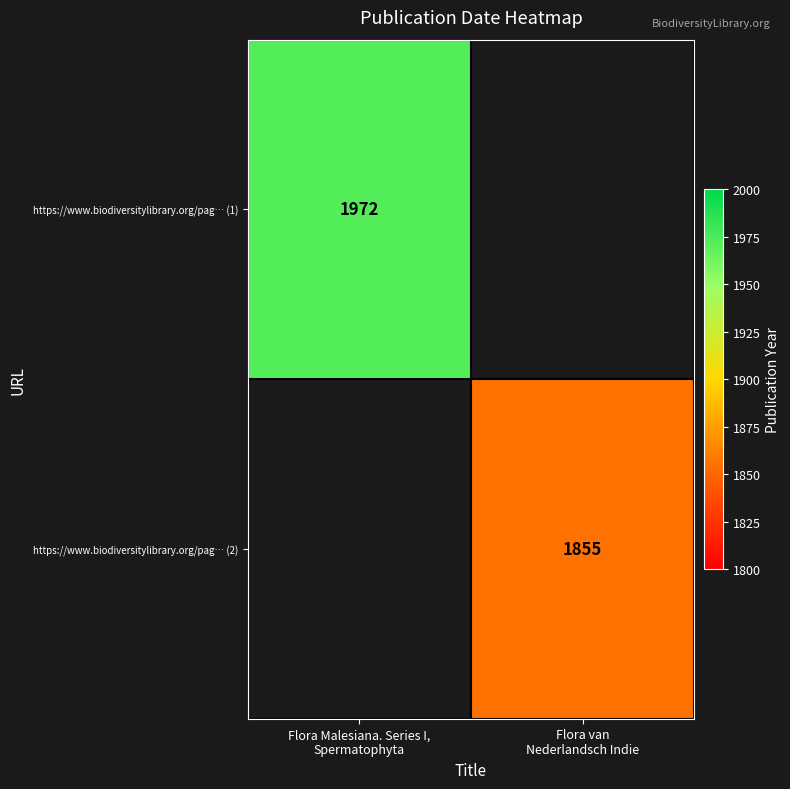

Rank the series by their average value, from highest to lowest.

https://www.biodiversitylibrary.org/pag… (1), https://www.biodiversitylibrary.org/pag… (2)